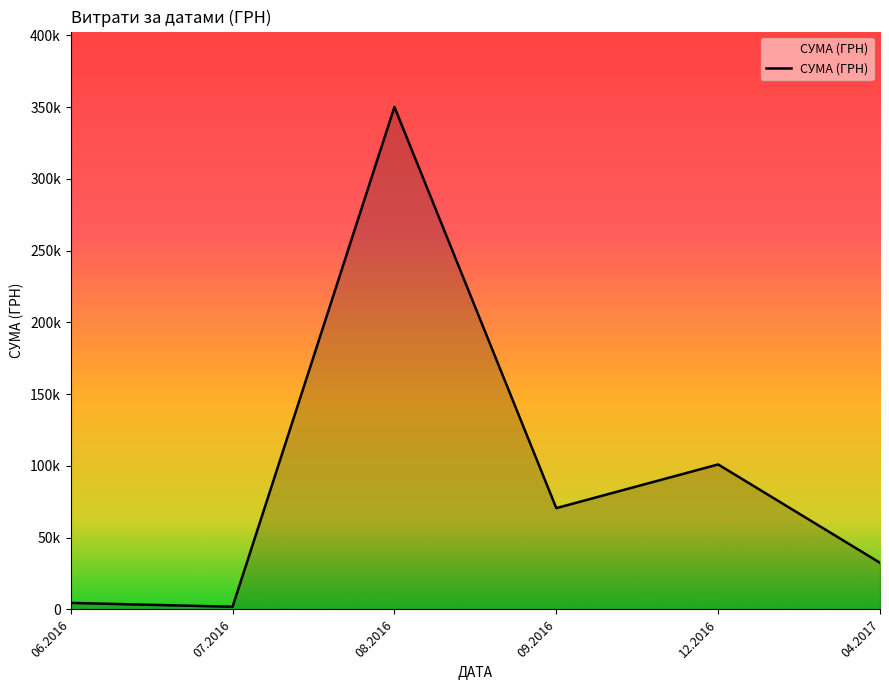

Is this an area chart (filled region under the line)?

Yes